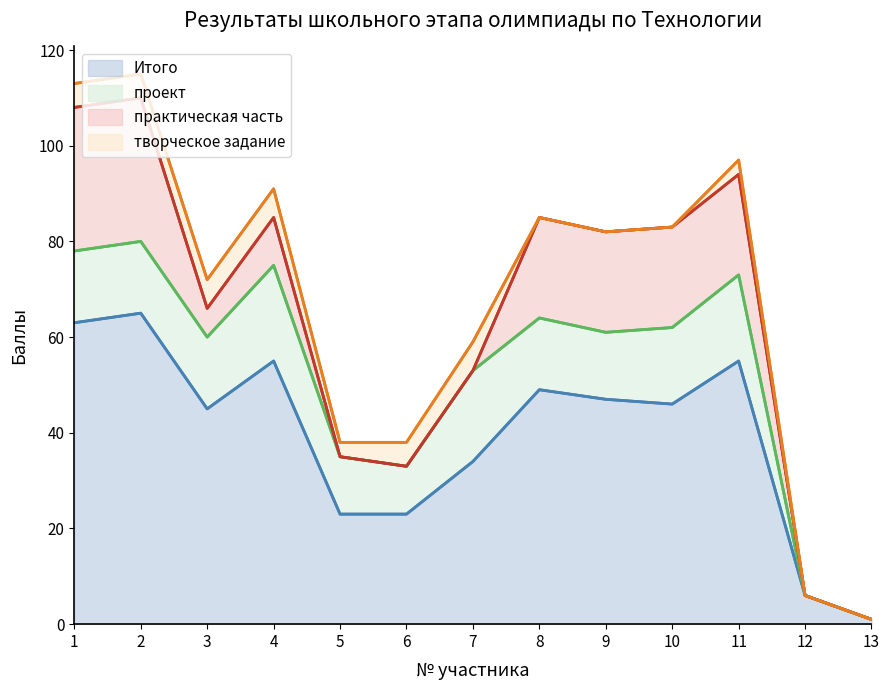

True or false: практическая часть and Итого cross at least once.

False